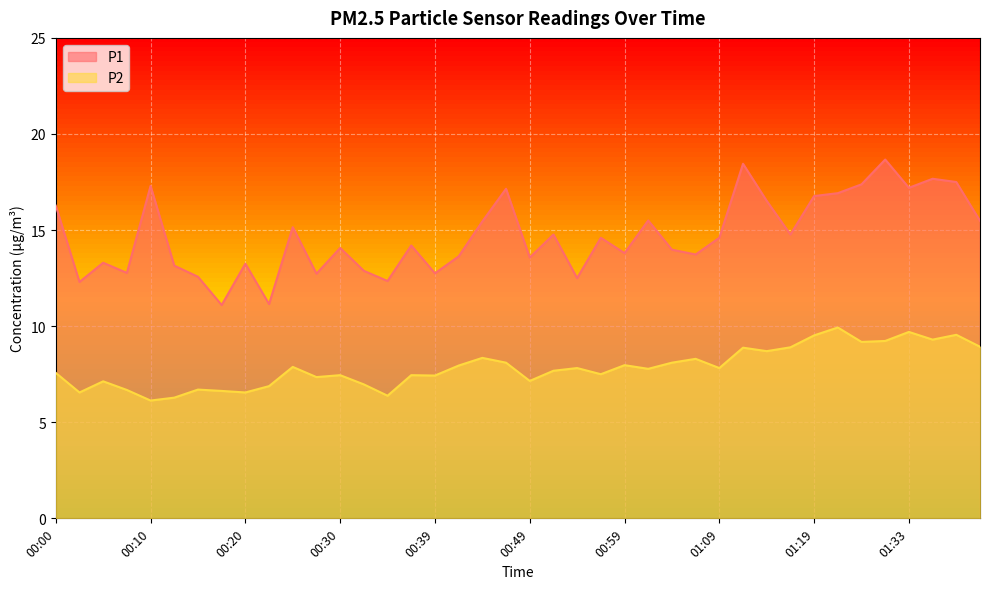

What is the maximum value for P2?

9.9